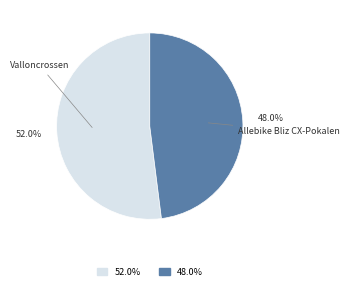

To the nearest percent, what is the difference between the Allebike Bliz CX-Pokalen and Valloncrossen slice percentages?

4%